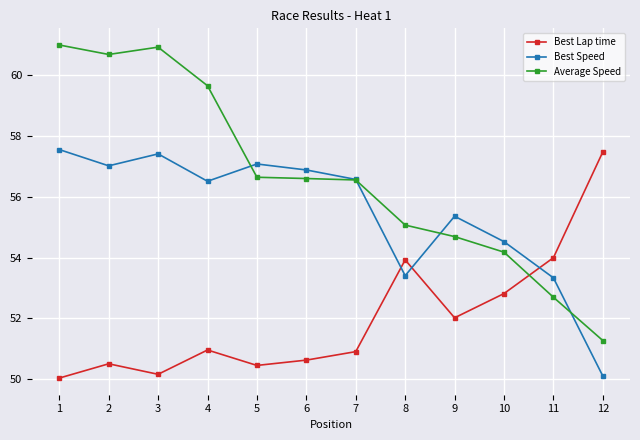

Between 4 and 9, which series saw the biggest shift?

Average Speed